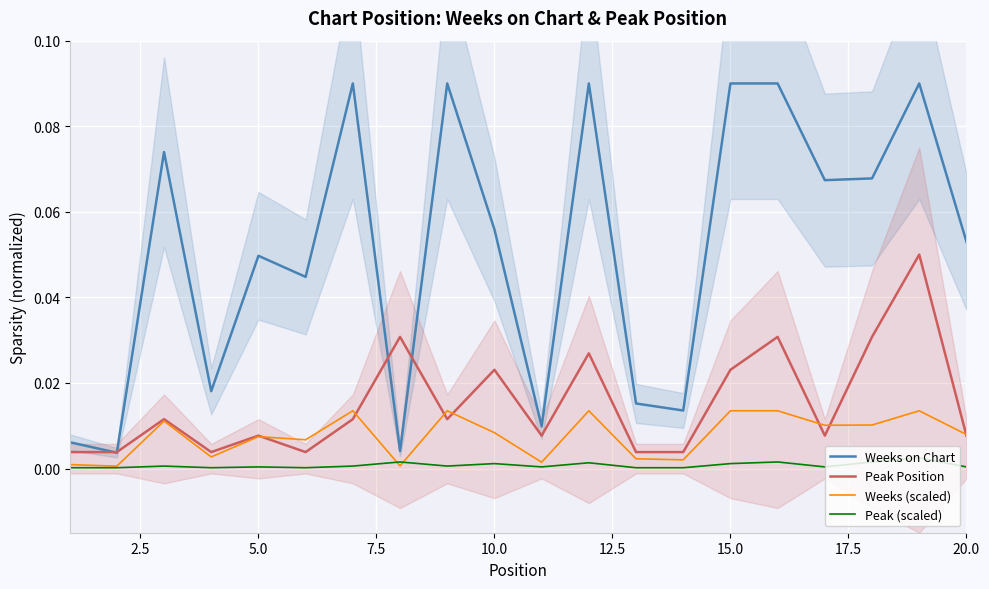

Reading left to right, what are all the values shown in this chart?

Weeks on Chart: 0.0	0.0	0.1	0.0	0.0	0.0	0.1	0.0	0.1	0.1	0.0	0.1	0.0	0.0	0.1	0.1	0.1	0.1	0.1	0.1
Peak Position: 0.0	0.0	0.0	0.0	0.0	0.0	0.0	0.0	0.0	0.0	0.0	0.0	0.0	0.0	0.0	0.0	0.0	0.0	0.1	0.0
Weeks (scaled): 0.0	0.0	0.0	0.0	0.0	0.0	0.0	0.0	0.0	0.0	0.0	0.0	0.0	0.0	0.0	0.0	0.0	0.0	0.0	0.0
Peak (scaled): 0.0	0.0	0.0	0.0	0.0	0.0	0.0	0.0	0.0	0.0	0.0	0.0	0.0	0.0	0.0	0.0	0.0	0.0	0.0	0.0